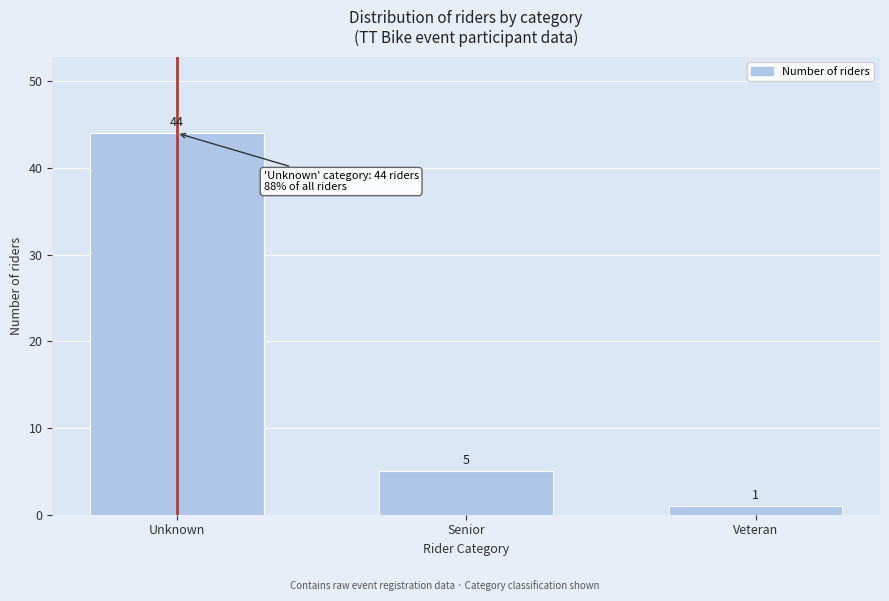

Reading right to left, transcribe all the data shown in this chart.

1	5	44